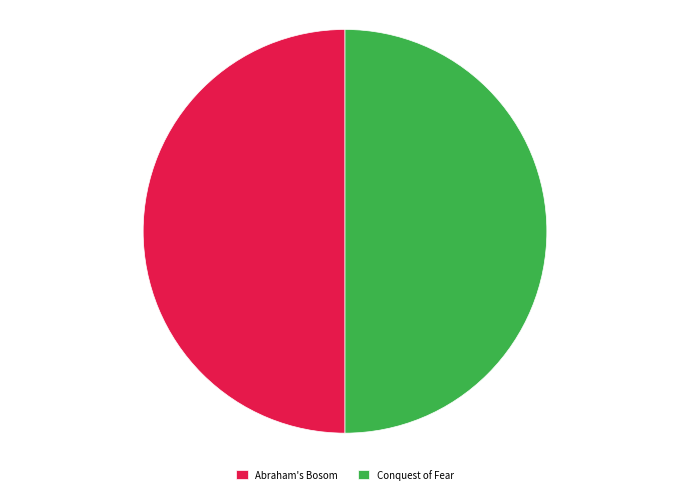

The Conquest of Fear slice represents 50% of the pie. True or false?

True